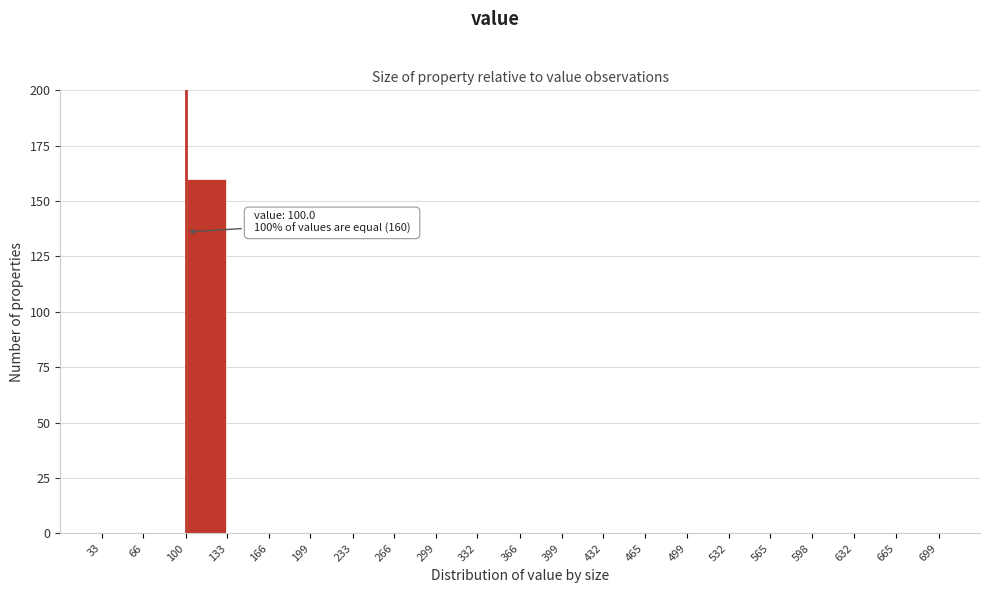

Over which range of the x-axis is the bar tallest?

100 to 133